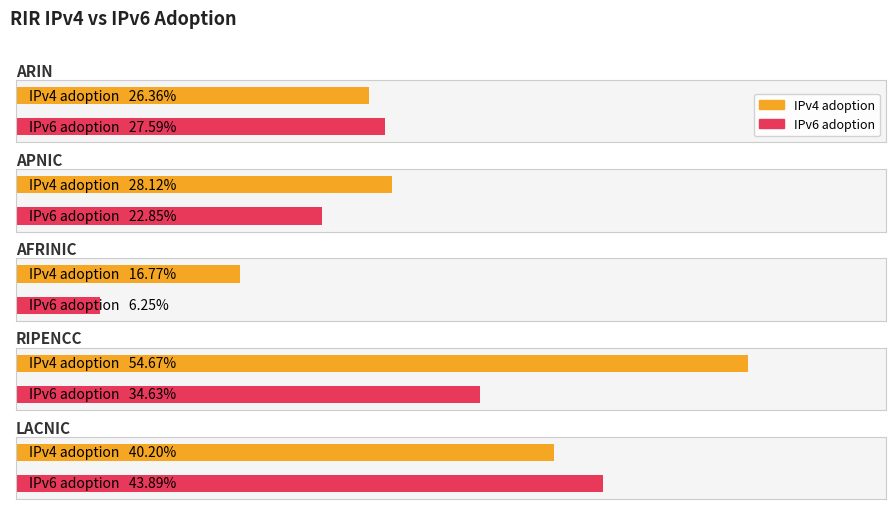

What position from the left is arin?

1